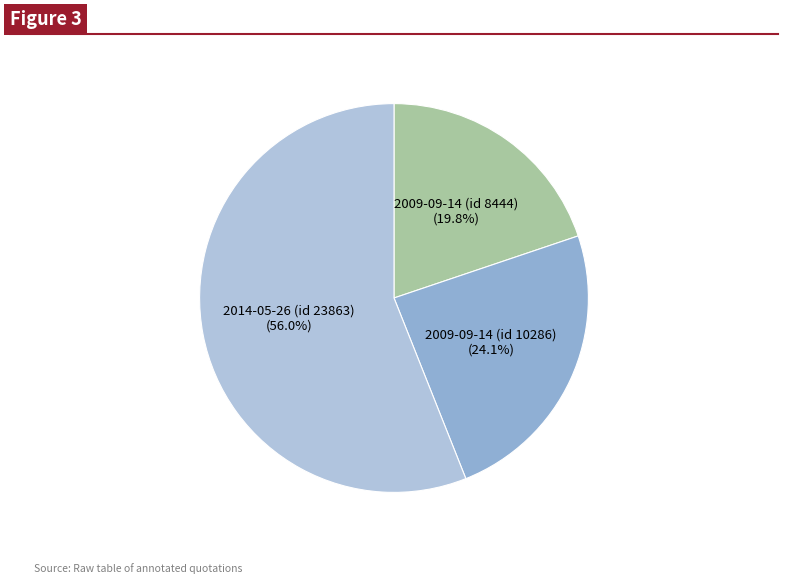

Is there any slice that represents more than half of the pie?

Yes